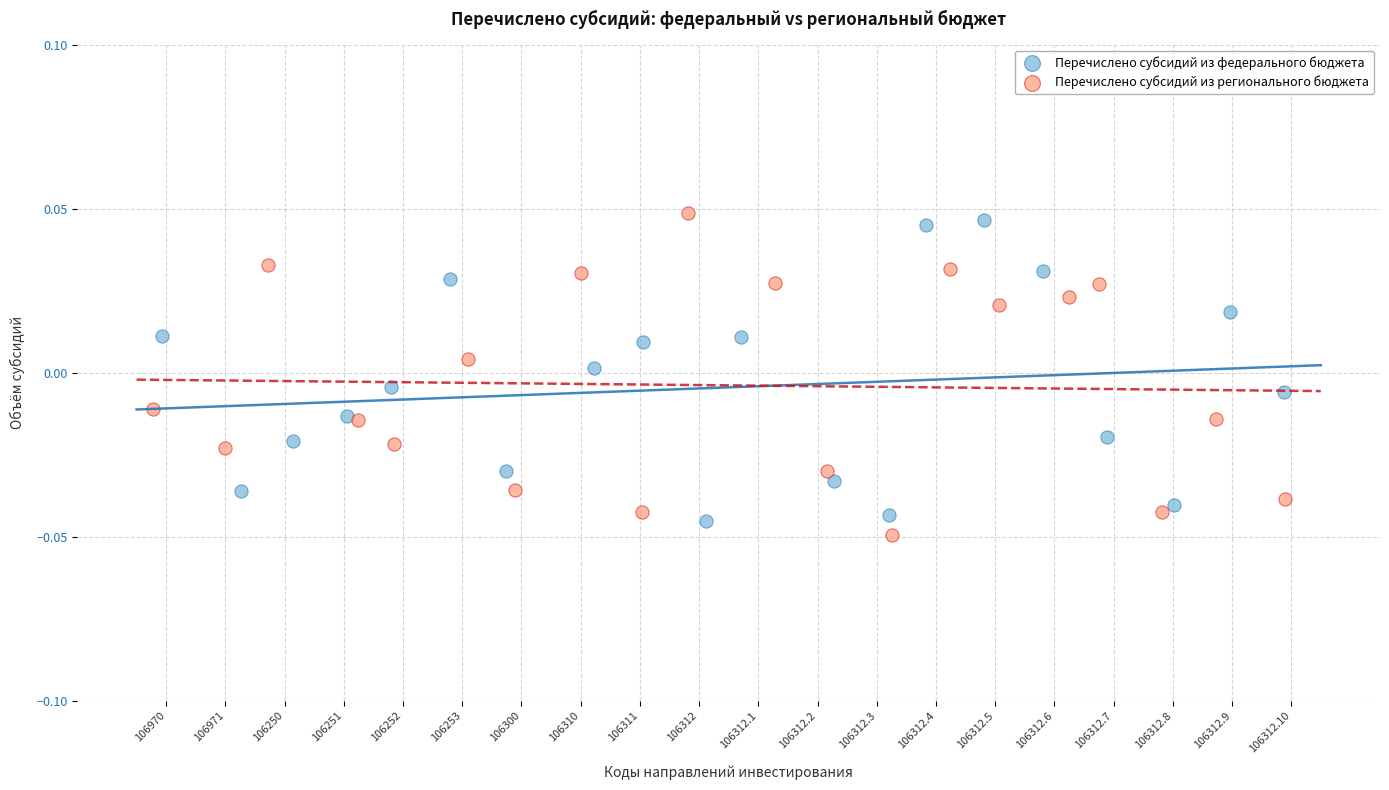

What are all the series names shown in the legend?

Перечислено субсидий из федерального бюджета, Перечислено субсидий из регионального бюджета